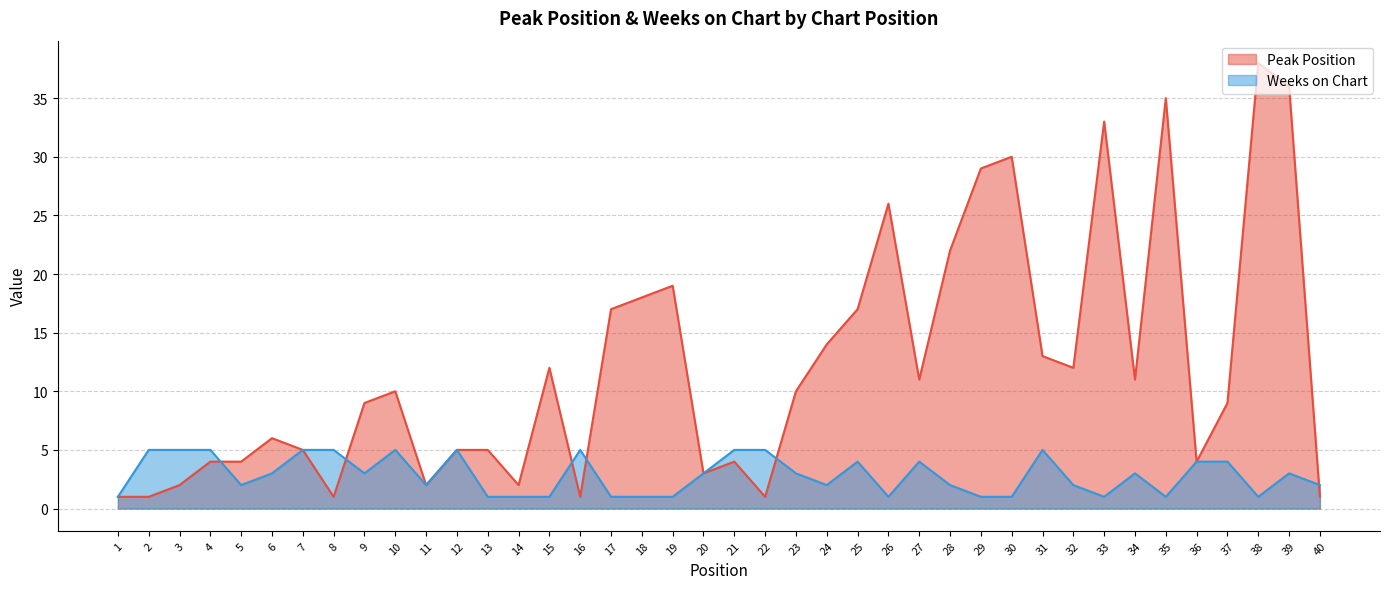

Rank the series by their average value, from lowest to highest.

Weeks on Chart, Peak Position